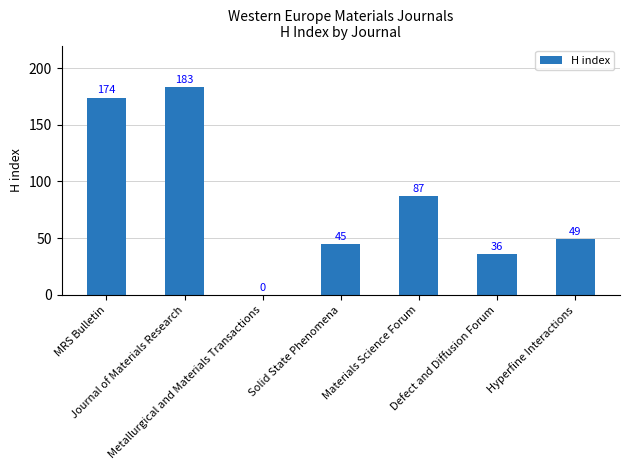

Does the chart contain stacked bars?

No